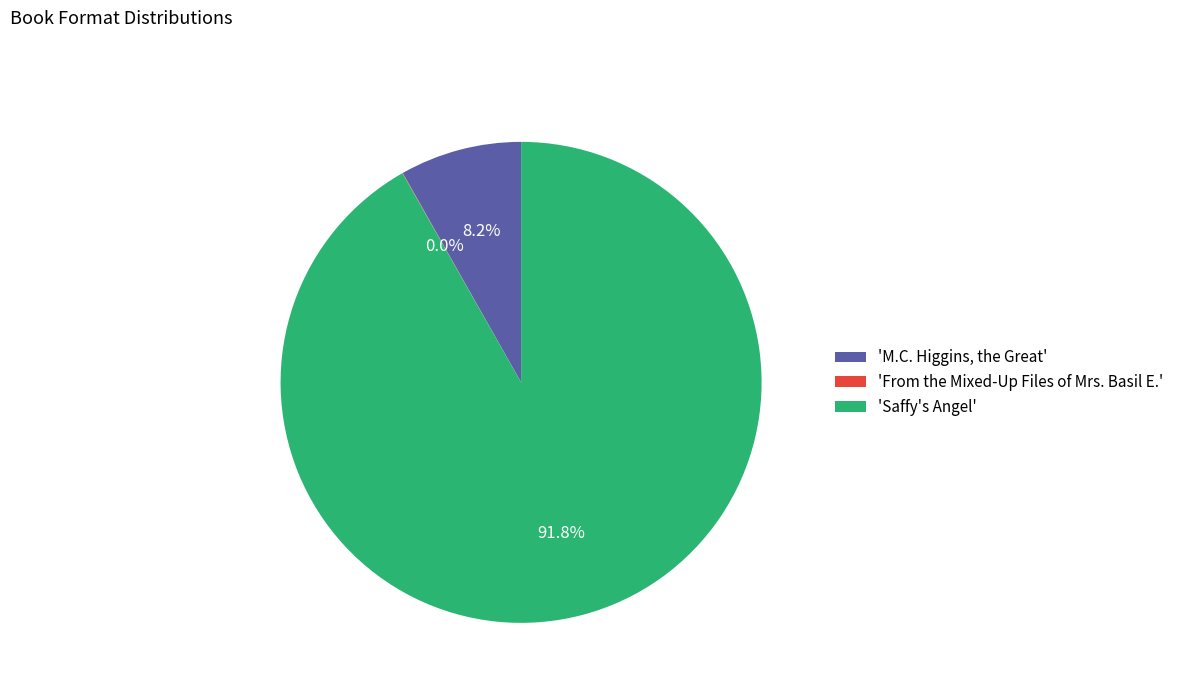

Which has a higher value, 'M.C. Higgins, the Great' or 'Saffy's Angel'?

'Saffy's Angel'